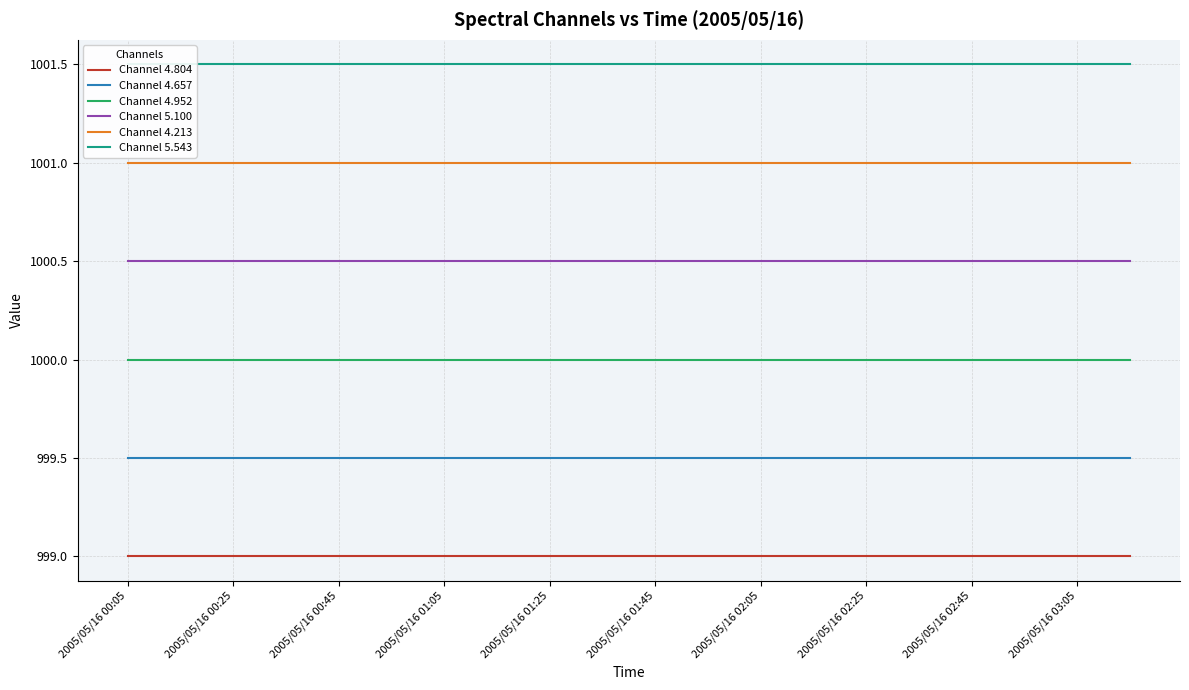

What is the sum of all Channel 4.213 values?

20020.0